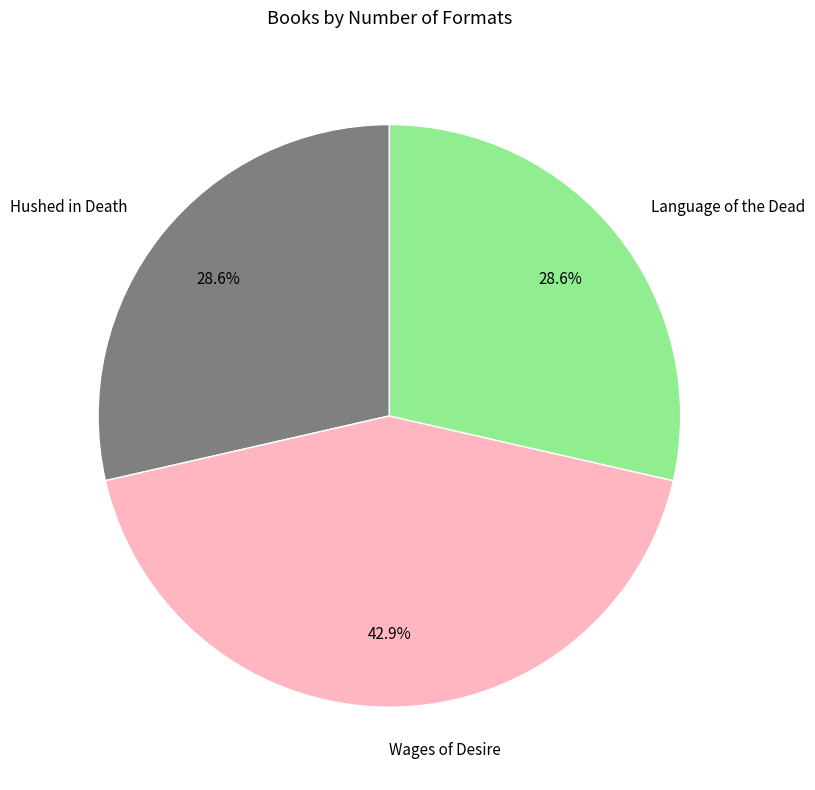

Approximately how many times larger is the value at Hushed in Death compared to Language of the Dead?

1.0